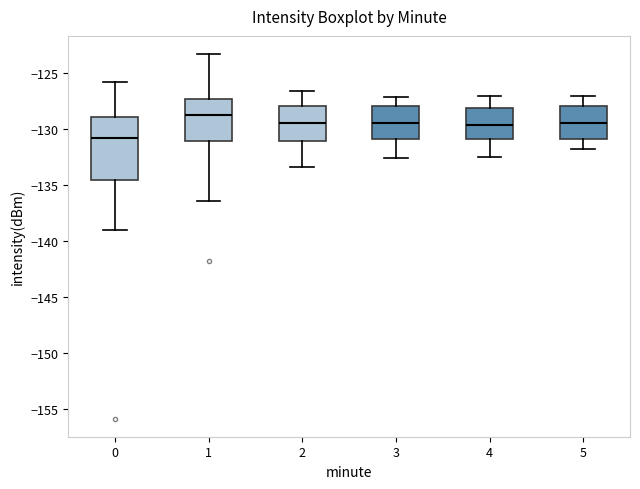

Comparing the boxes themselves (not the whiskers), which one is the tallest?

0